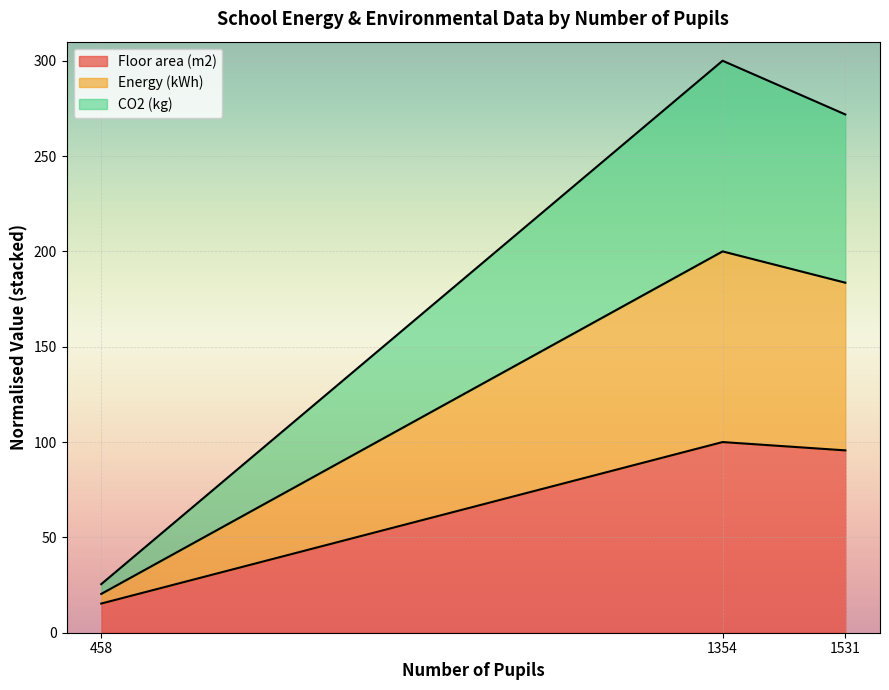

The Floor area (m2) series shows 137.5 at 1354. True or false?

False